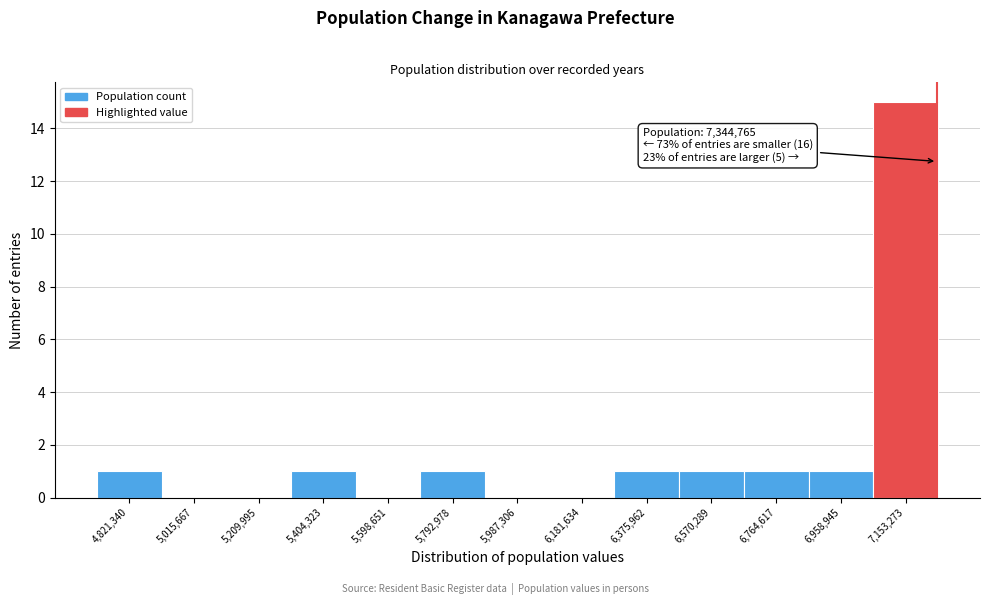

Reading left to right, transcribe all the data shown in this chart.

4,821,340=1	5,015,667=0	5,209,995=0	5,404,323=1	5,598,651=0	5,792,978=1	5,987,306=0	6,181,634=0	6,375,962=1	6,570,289=1	6,764,617=1	6,958,945=1	7,153,273=15